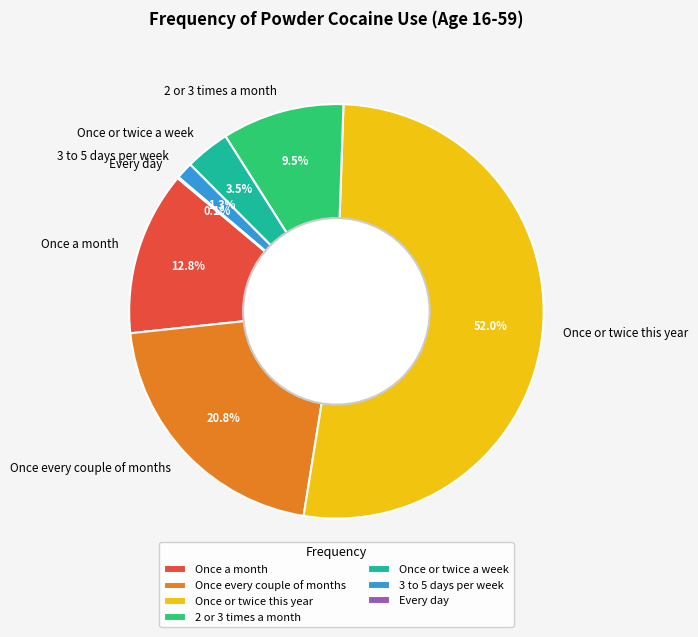

Does any single category account for the majority?

Yes